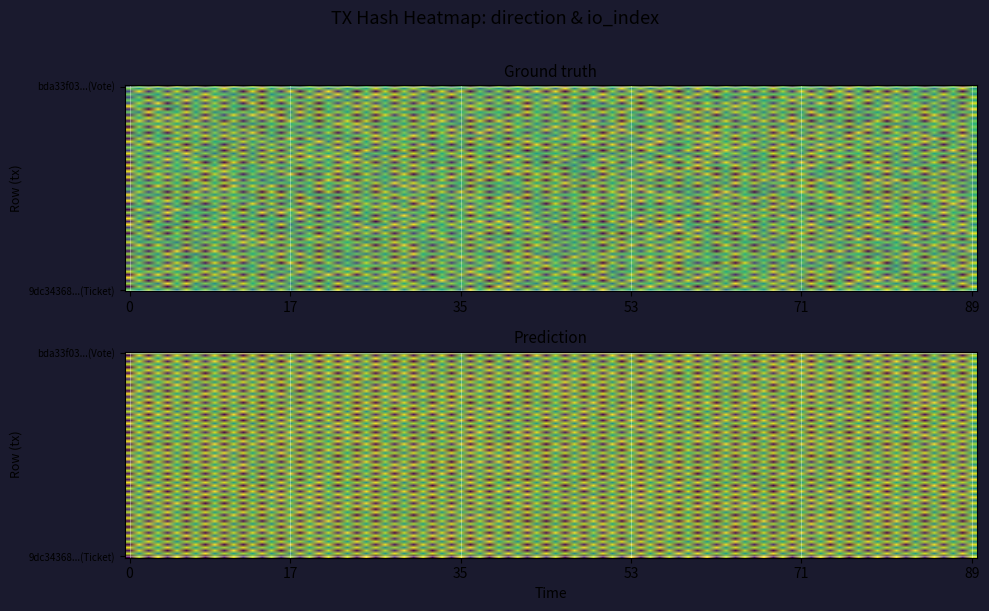

What is the total value across all series at 1?

1